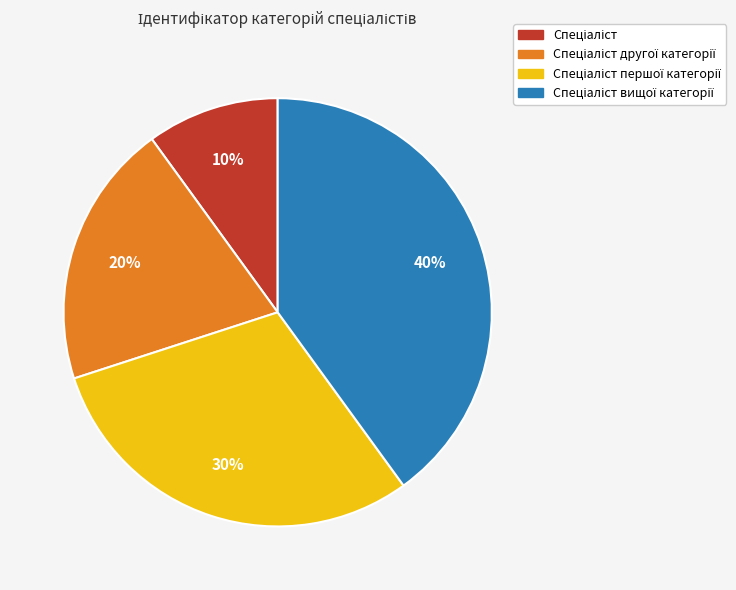

Is there a majority slice in this chart?

No